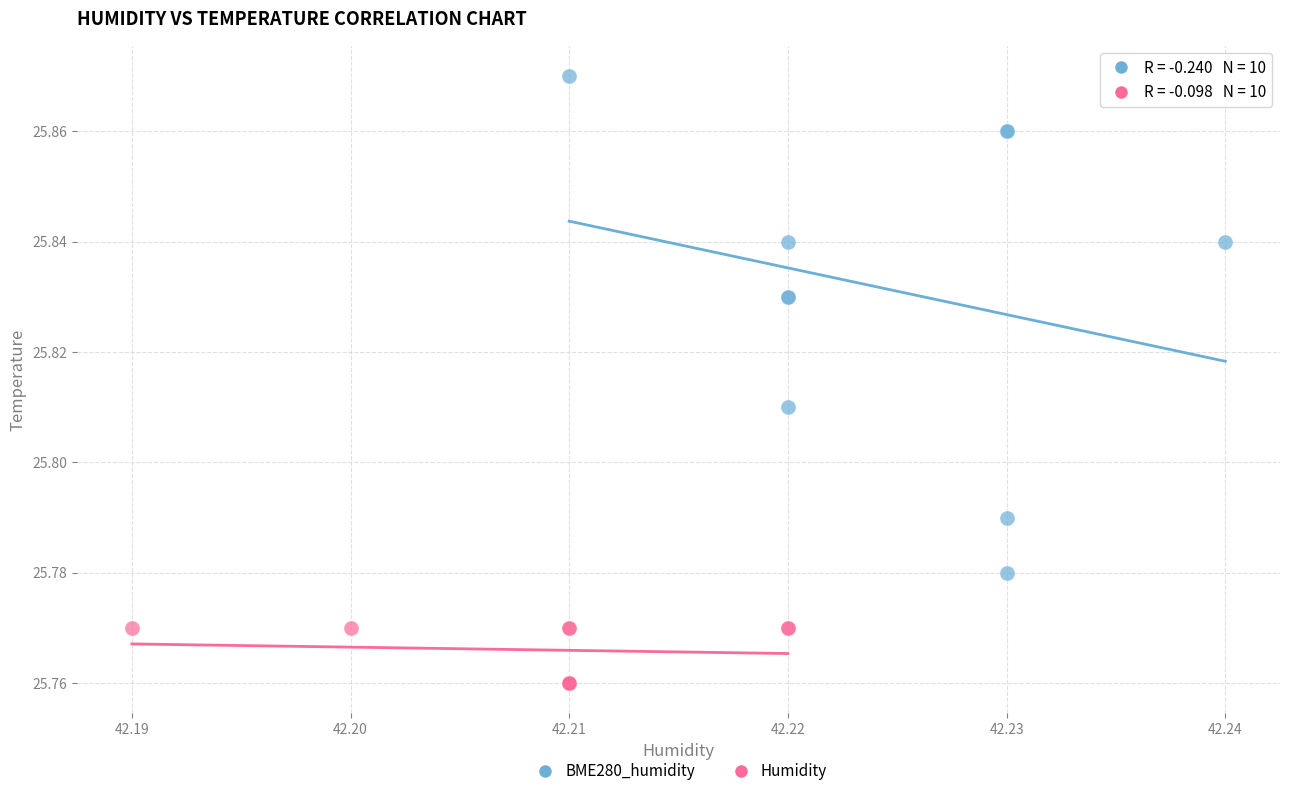

Which series reaches the maximum Y coordinate?

BME280_humidity